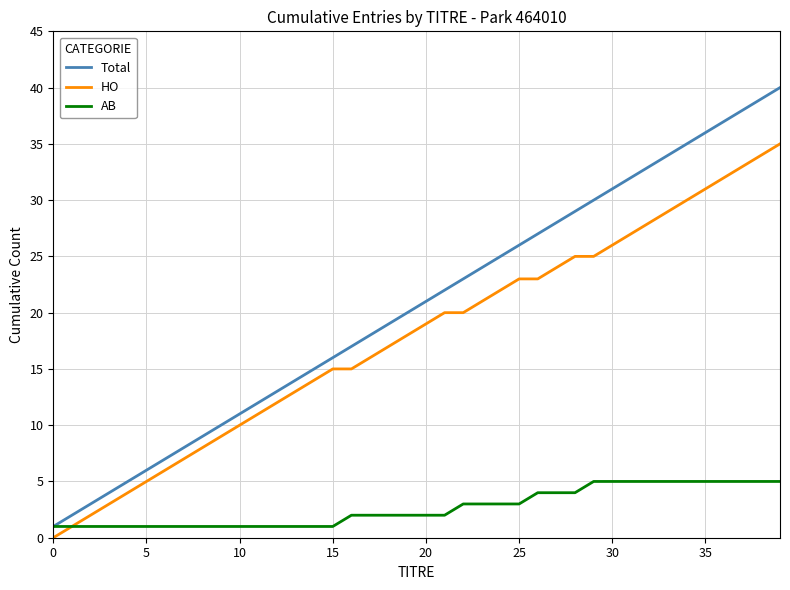

Reading left to right, extract all data points from this chart.

Total: 1	2	3	4	5	6	7	8	9	10	11	12	13	14	15	16	17	18	19	20	21	22	23	24	25	26	27	28	29	30	31	32	33	34	35	36	37	38	39	40
HO: 0	1	2	3	4	5	6	7	8	9	10	11	12	13	14	15	15	16	17	18	19	20	20	21	22	23	23	24	25	25	26	27	28	29	30	31	32	33	34	35
AB: 1	1	1	1	1	1	1	1	1	1	1	1	1	1	1	1	2	2	2	2	2	2	3	3	3	3	4	4	4	5	5	5	5	5	5	5	5	5	5	5